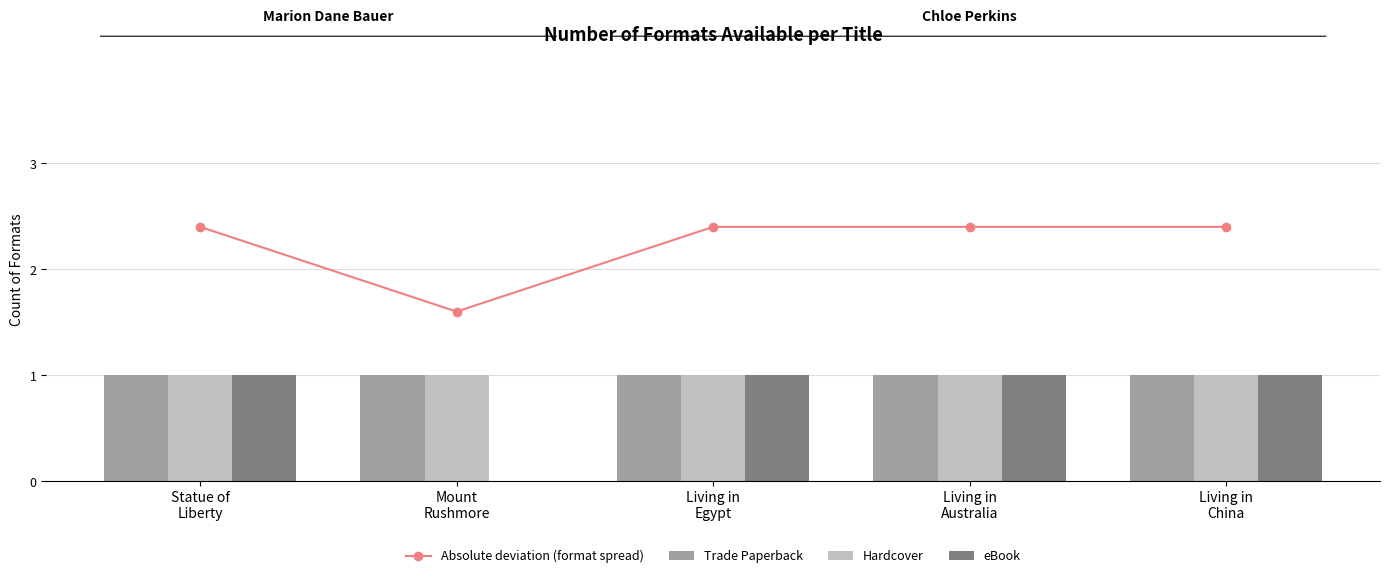

What is the minimum value for Absolute deviation (format spread)?

1.6